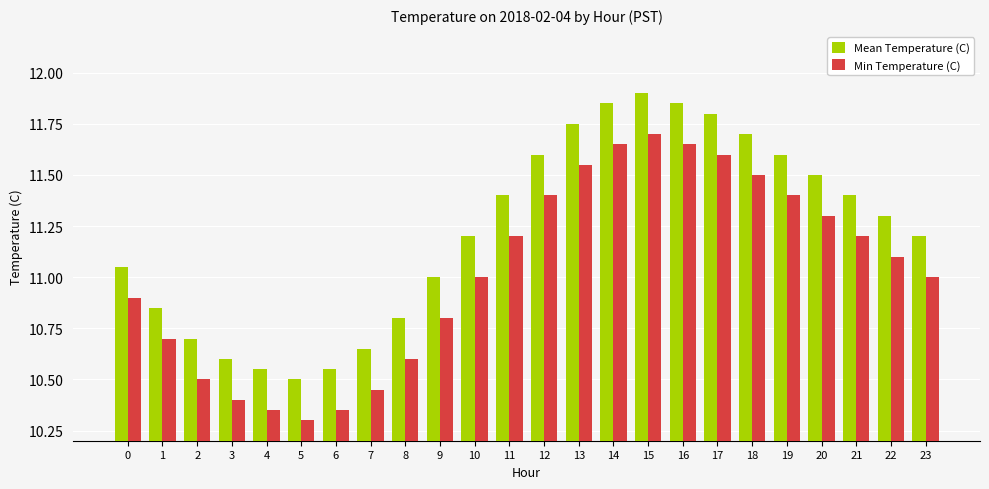

Count the number of categories in the chart.

24